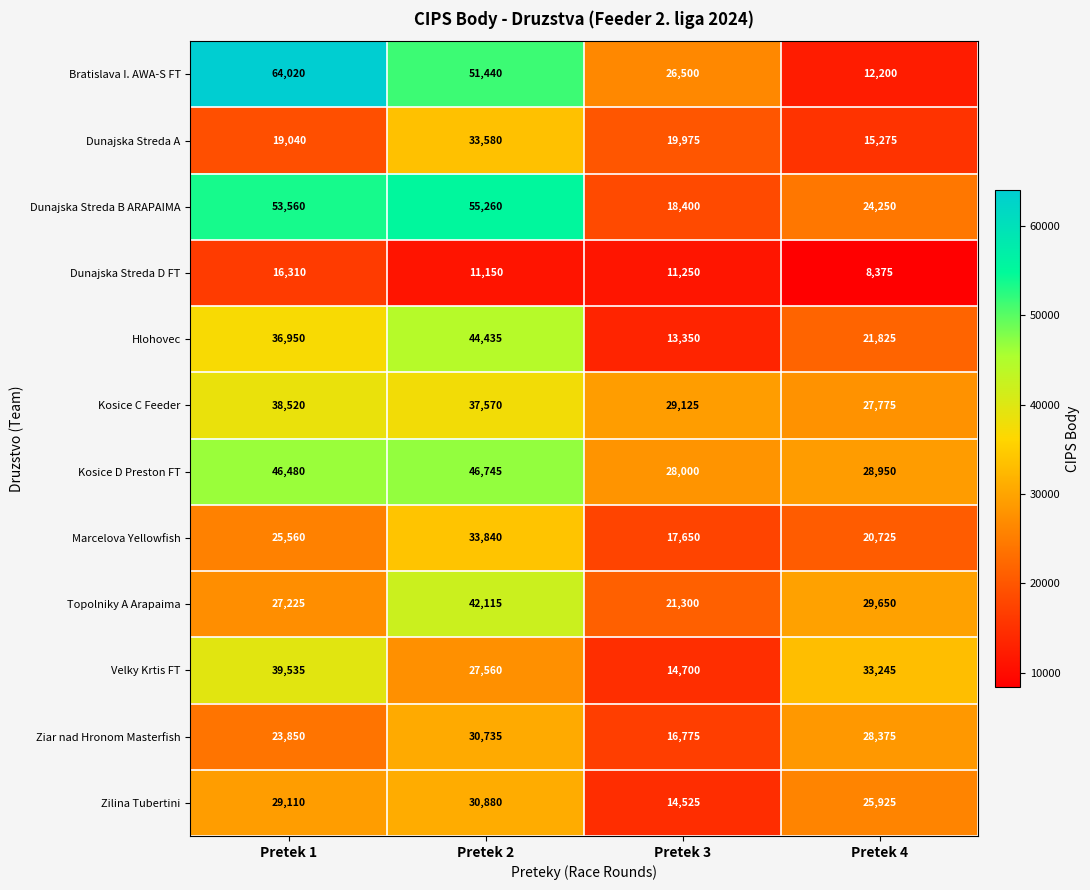

The Dunajska Streda A series shows 19975 at Pretek 3. True or false?

True